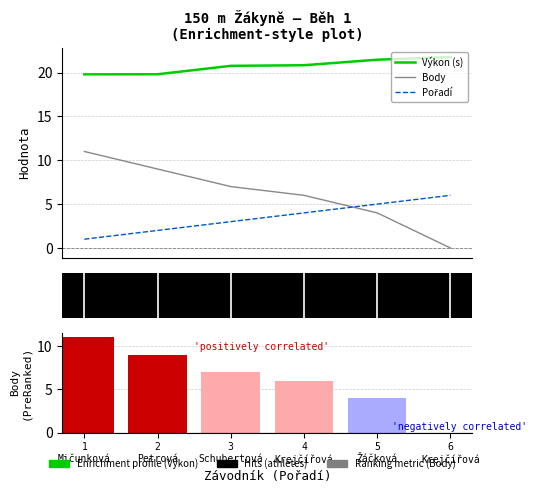

Does the chart contain stacked bars?

No